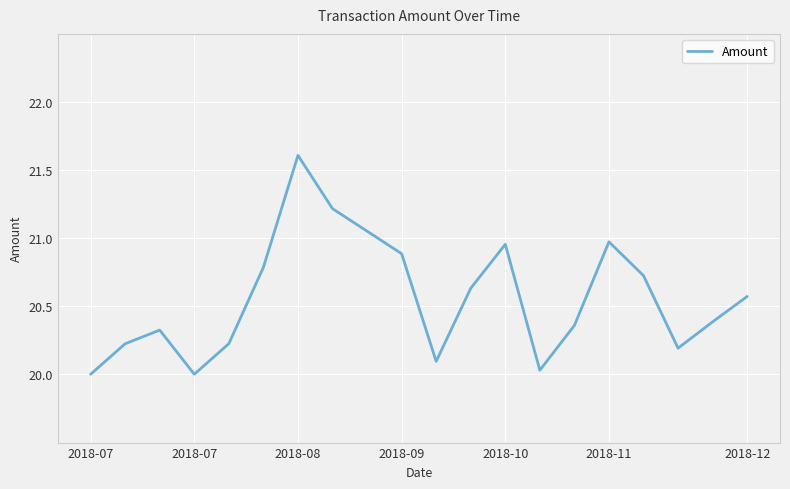

How many interior local peaks (higher than both neighbors) does the data have?

4